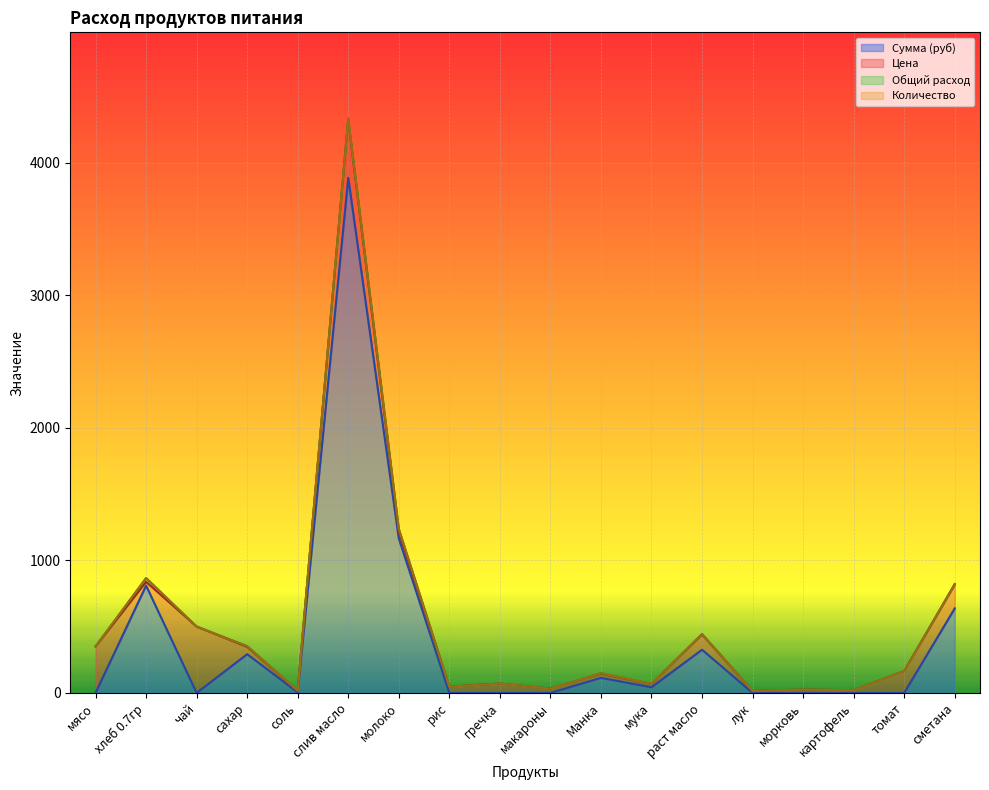

True or false: Цена and Общий расход cross at least once.

False